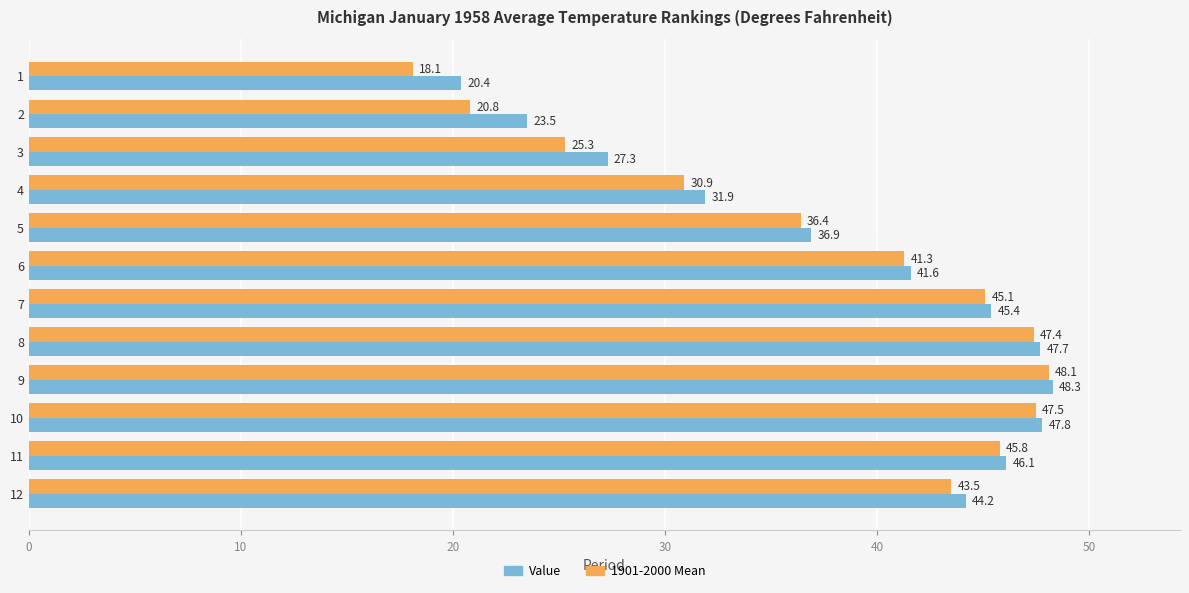

What is the difference between the 1901-2000 Mean values at 12 and 9?

4.6